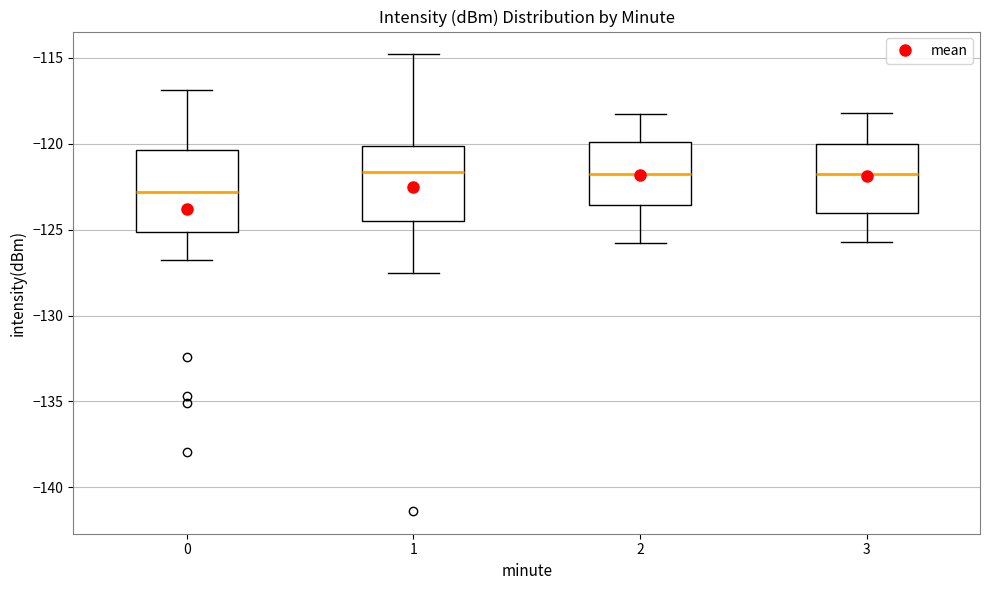

Which box has the lowest median line?

0